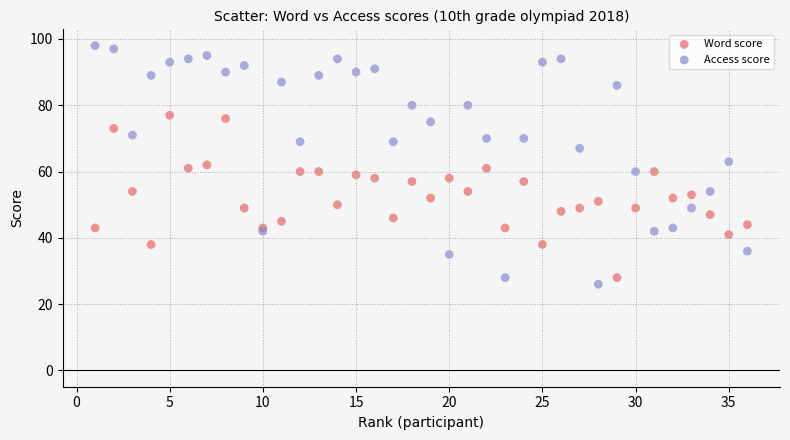

Which series has the largest Y range (max minus min)?

Access score